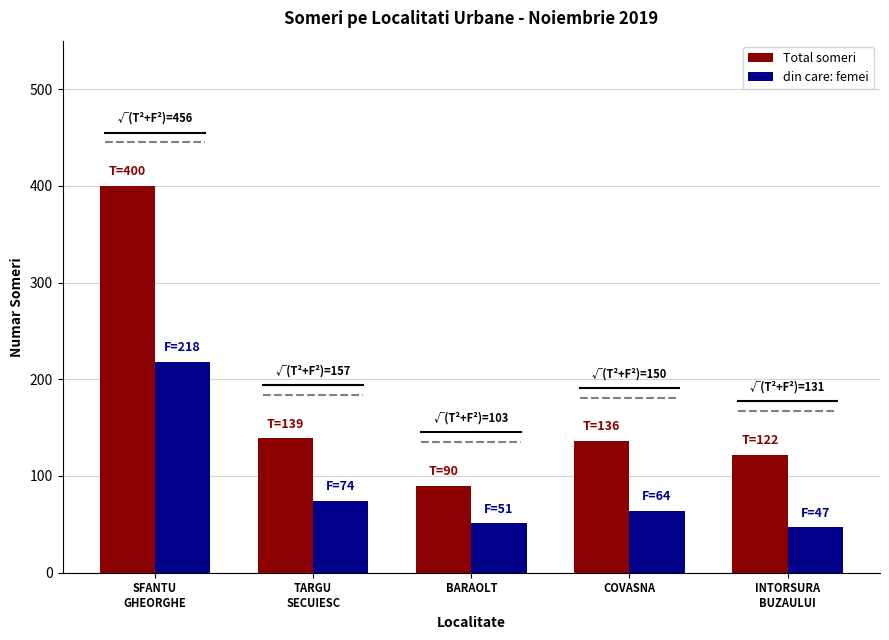

What is the difference between the maximum and second lowest values in the din care: femei series?

167